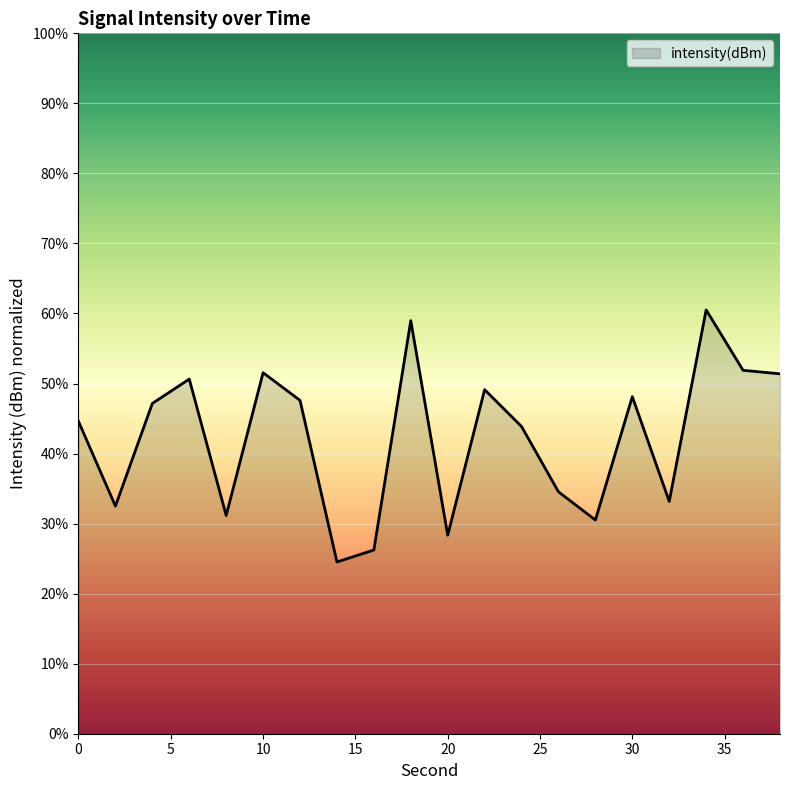

How many lines are shown in the chart?

1